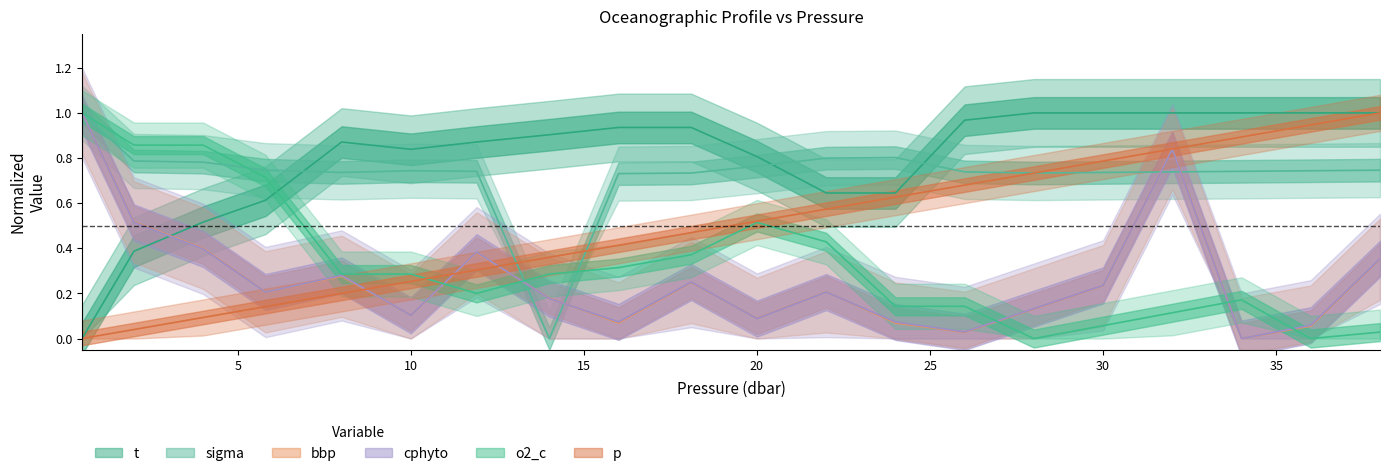

Which category has the lowest value in the p series?

0.5